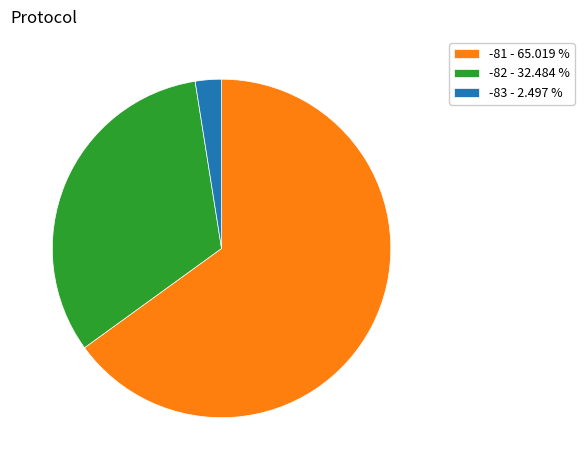

How many segments does this pie chart have?

3